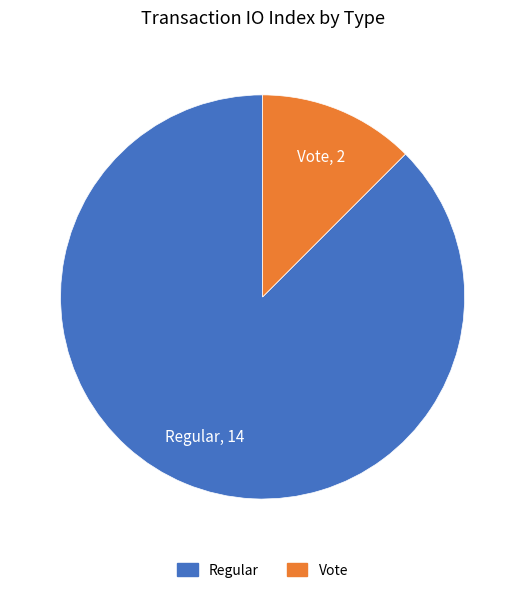

Between Regular and Vote, which is larger?

Regular